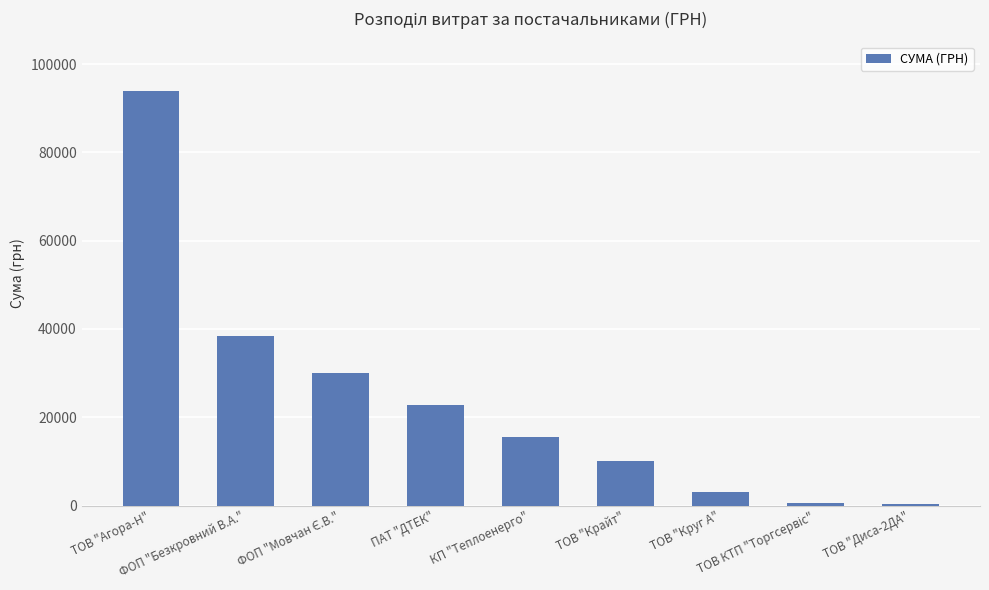

At which label is the value closest to 47067?

ФОП "Безкровний В.А."